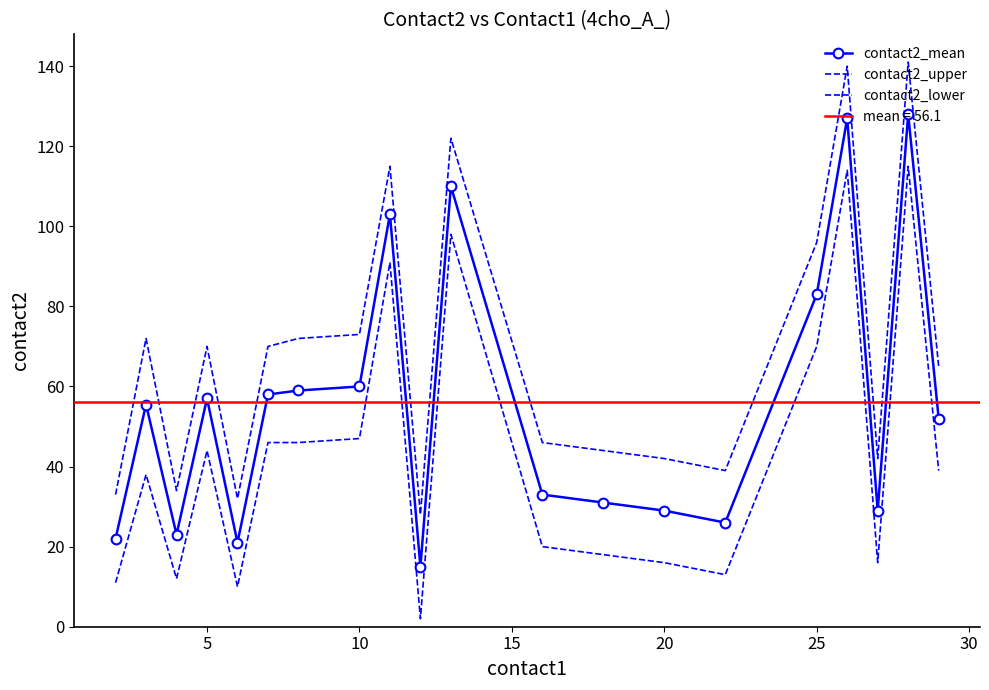

How many data points in contact2_upper are above 70?

8